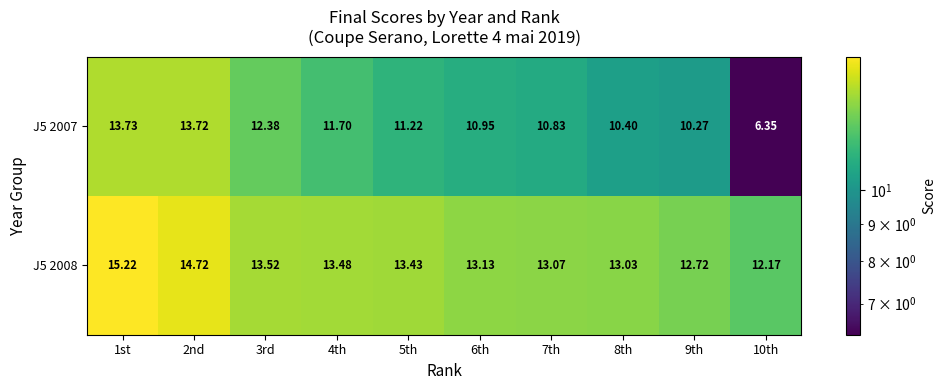

How many values in the J5 2008 series exceed 13?

8